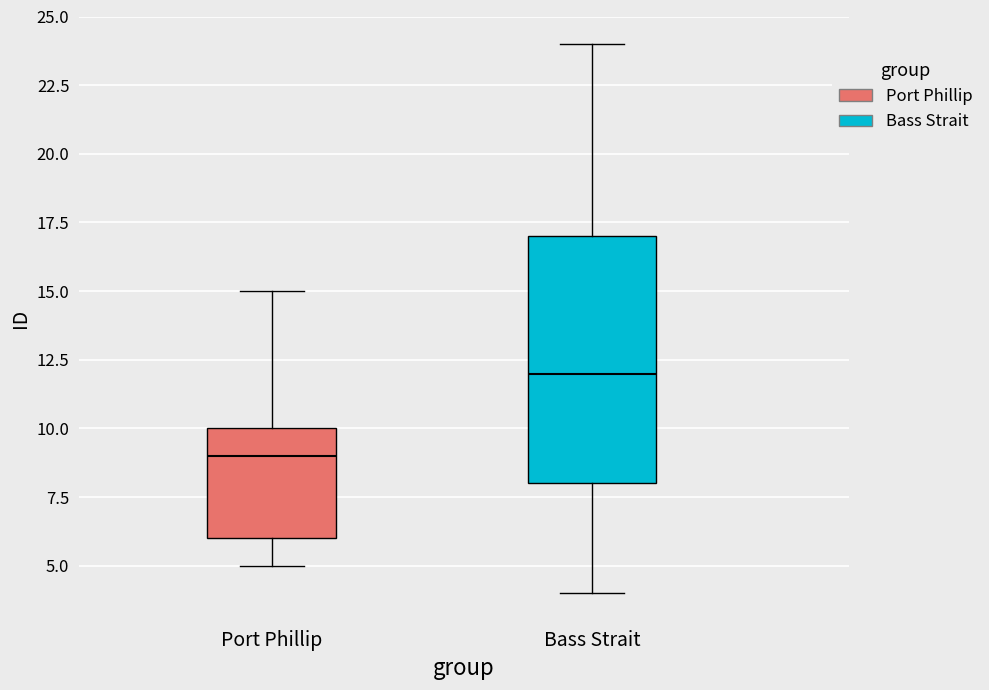

Which box's median line is the highest?

Bass Strait